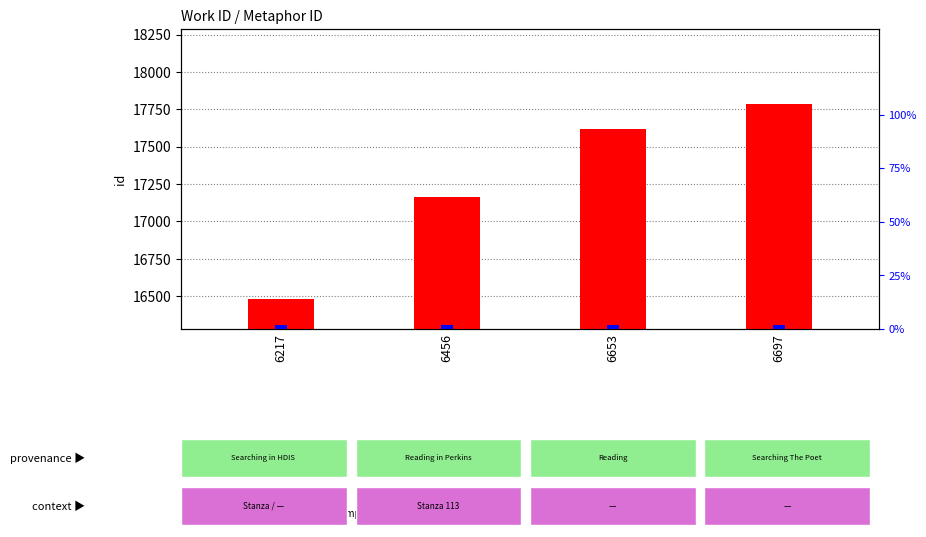

What are all the series names shown in the legend?

id, percentile rank within the sample